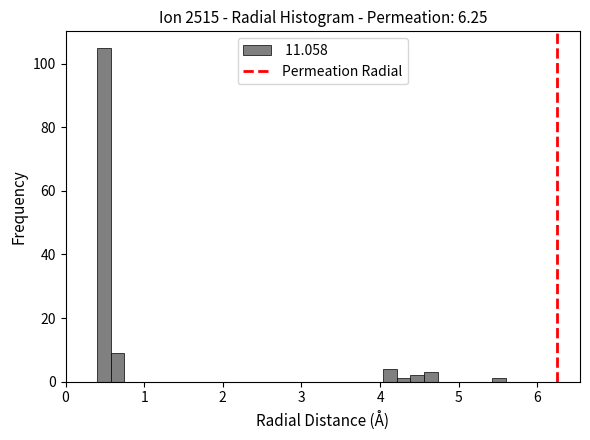

Around what value on the x-axis is the tallest bar? Give the approximate position of its centre, as read against the axis.

0.5